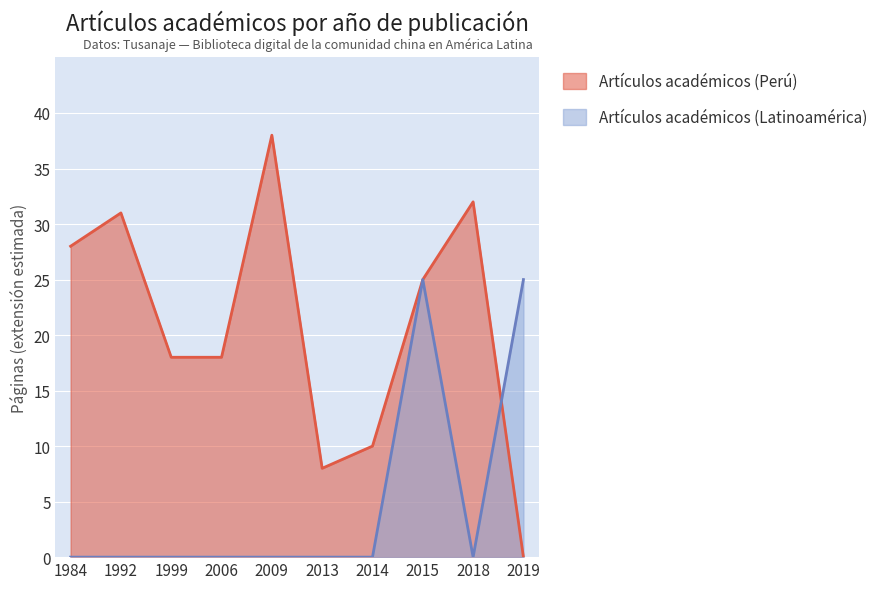

What are all the series names shown in the legend?

Artículos académicos (Perú), Artículos académicos (Latinoamérica)